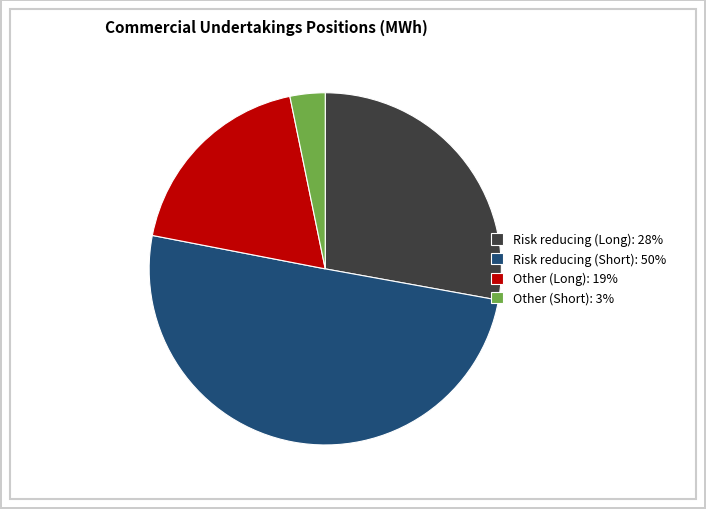

Is it true that Risk reducing (Short) is 50% of the pie?

True